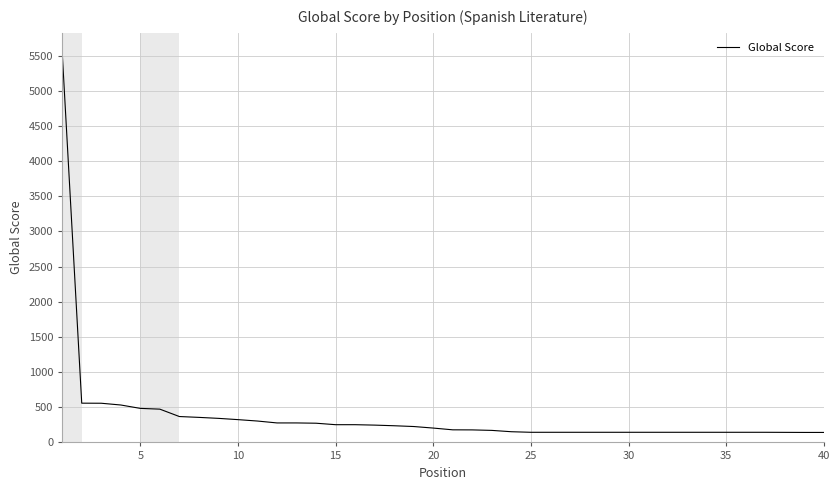

What is the maximum value shown in the chart?

5546